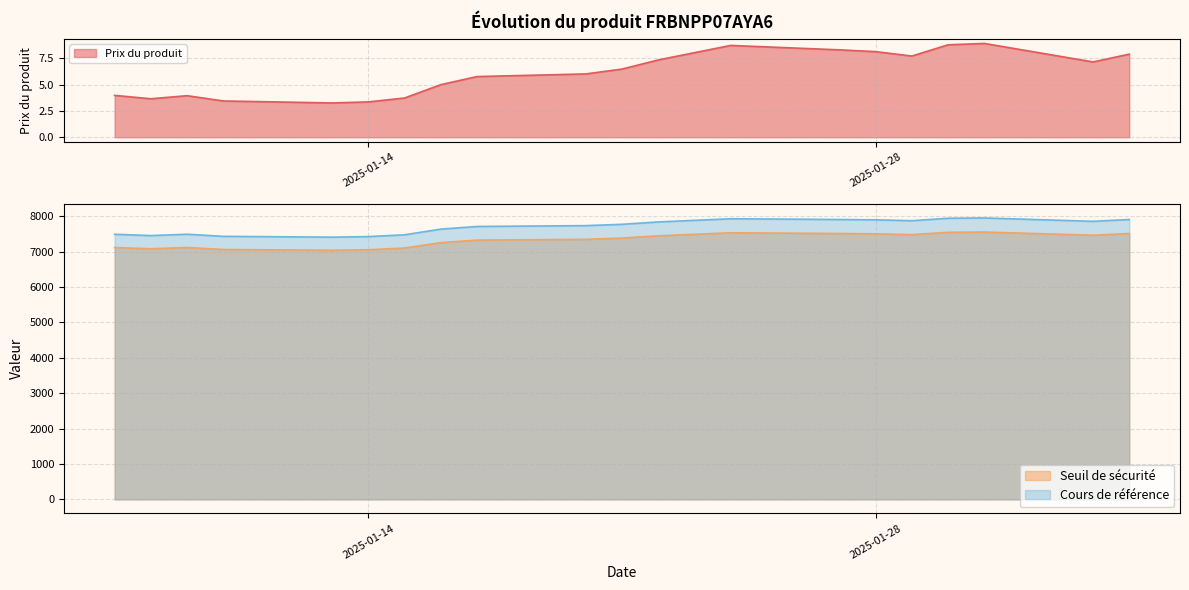

How many data points does each series have?

20